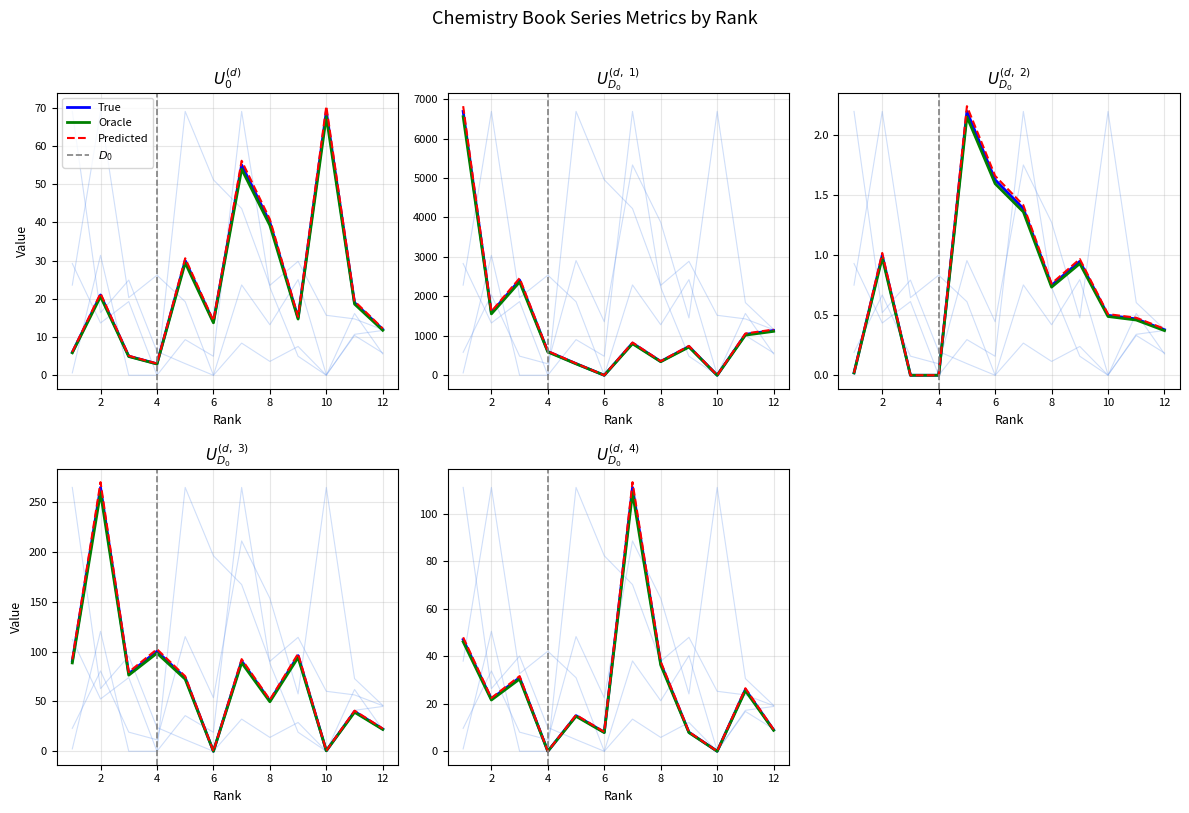

True or false: Total Refs. and Cites / Doc. (2years) intersect in this chart.

True